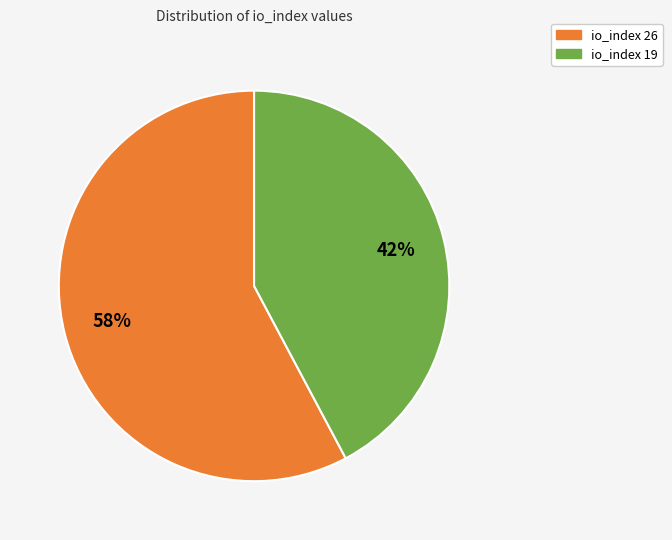

Is it true that io_index 19 is 48% of the pie?

False